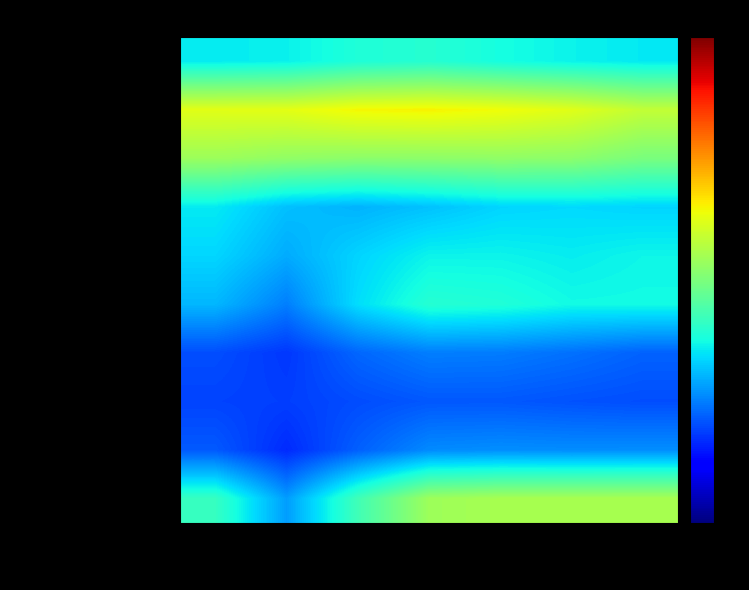

At how many categories does at least one series exceed 18?

7